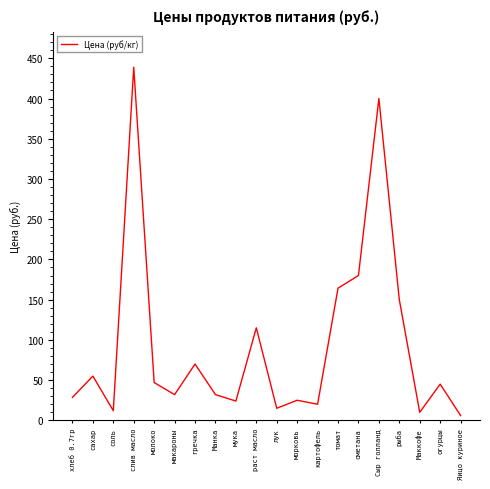

The chart shows a value of 32.0 at макароны. True or false?

True